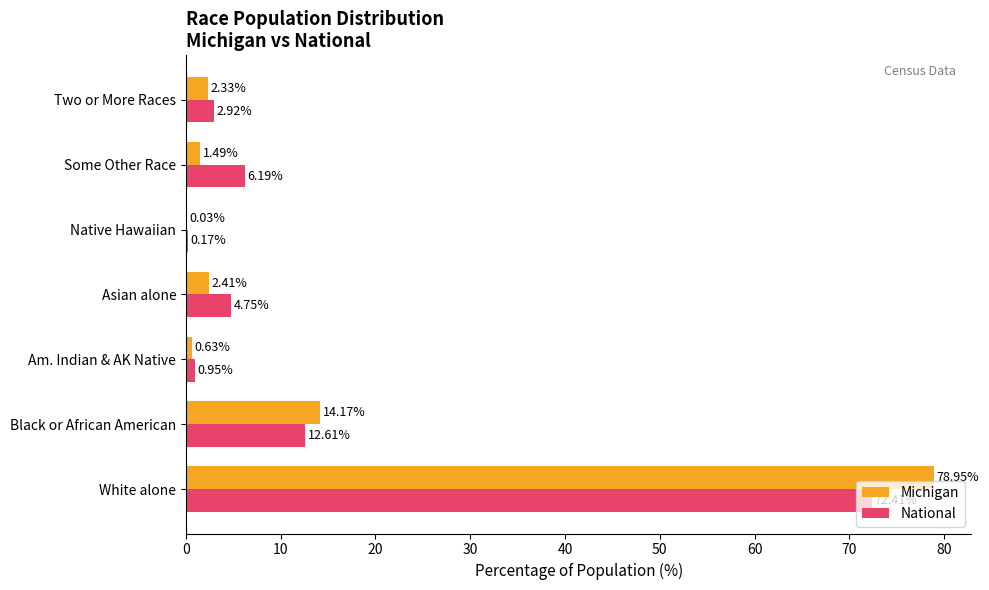

At which category is the sum across all series the highest?

White alone